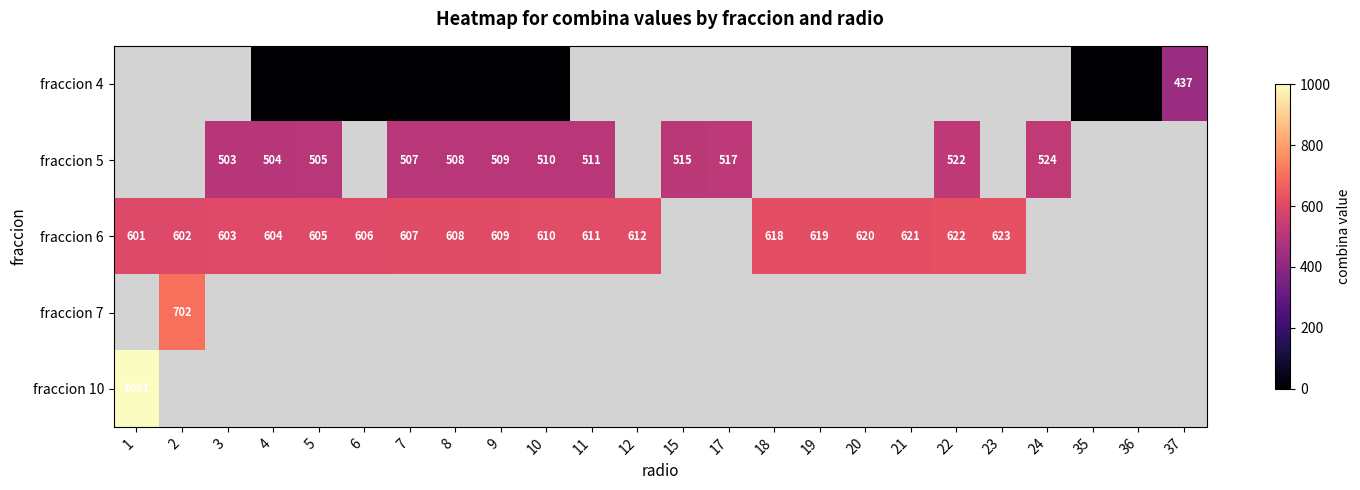

The value of fraccion 6 at 9 is 251. True or false?

False